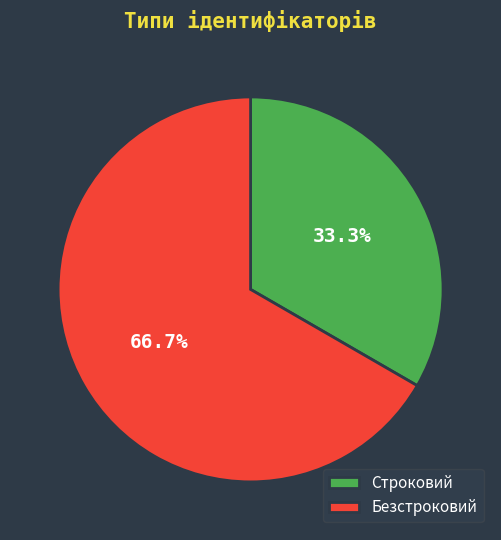

To the nearest percent, what is the difference between the largest and smallest slice percentages?

33%